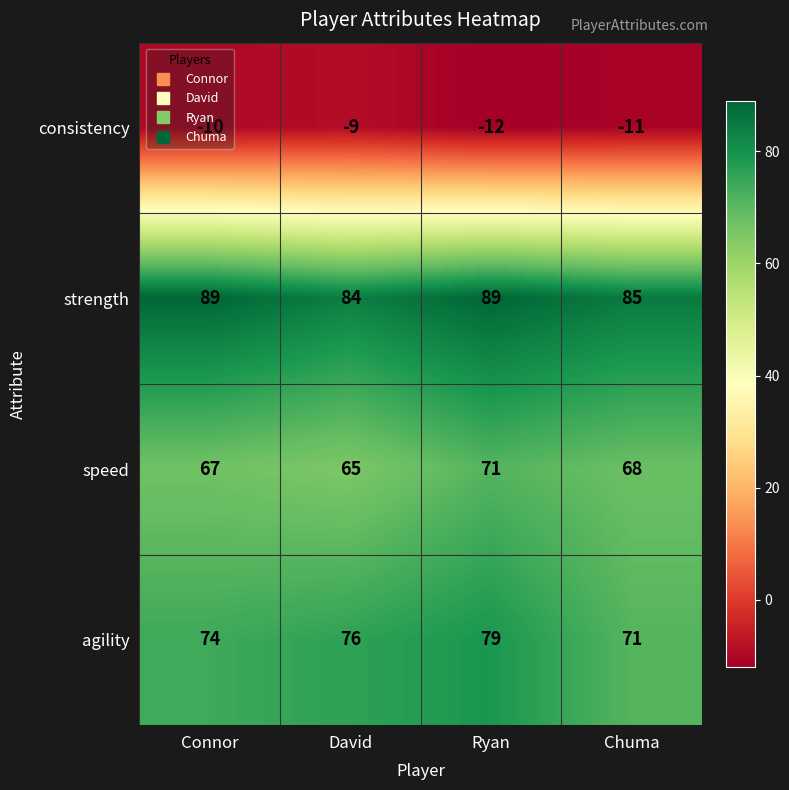

At which category is the sum across all series the highest?

Ryan